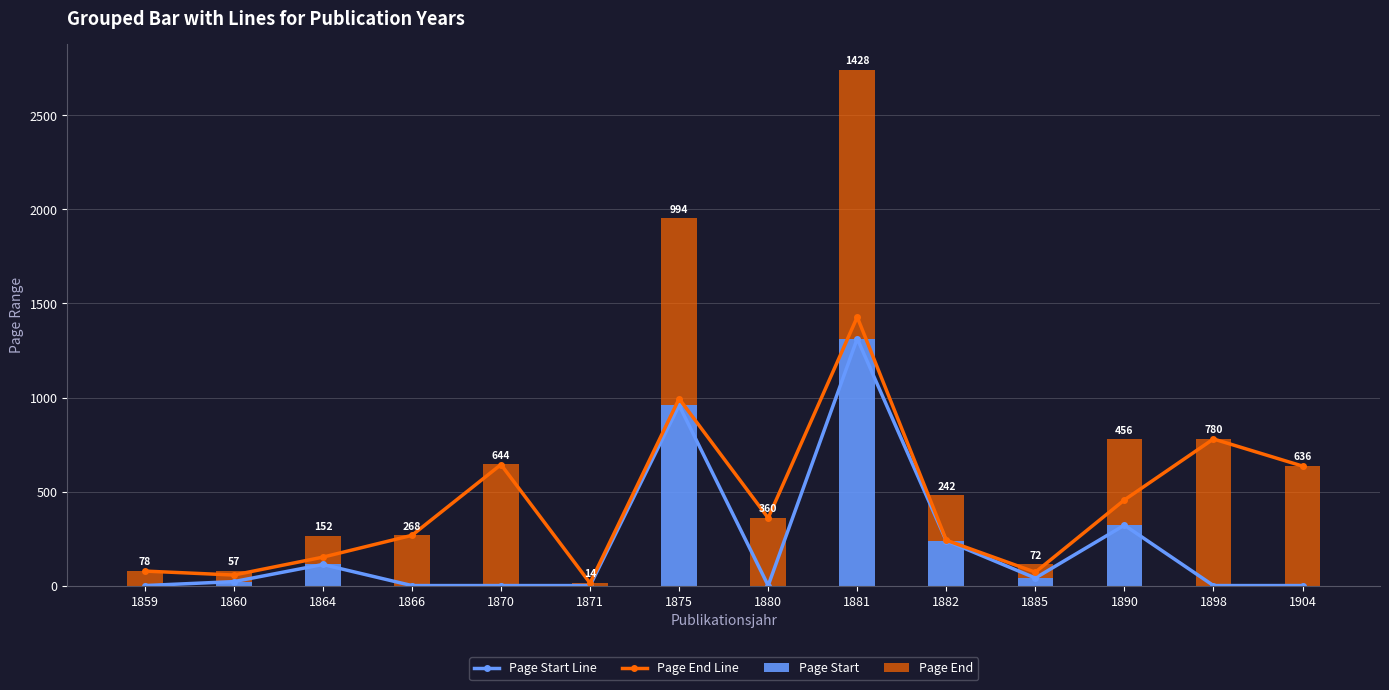

What is the value of the Page Start bar at the 10th from the left?

239